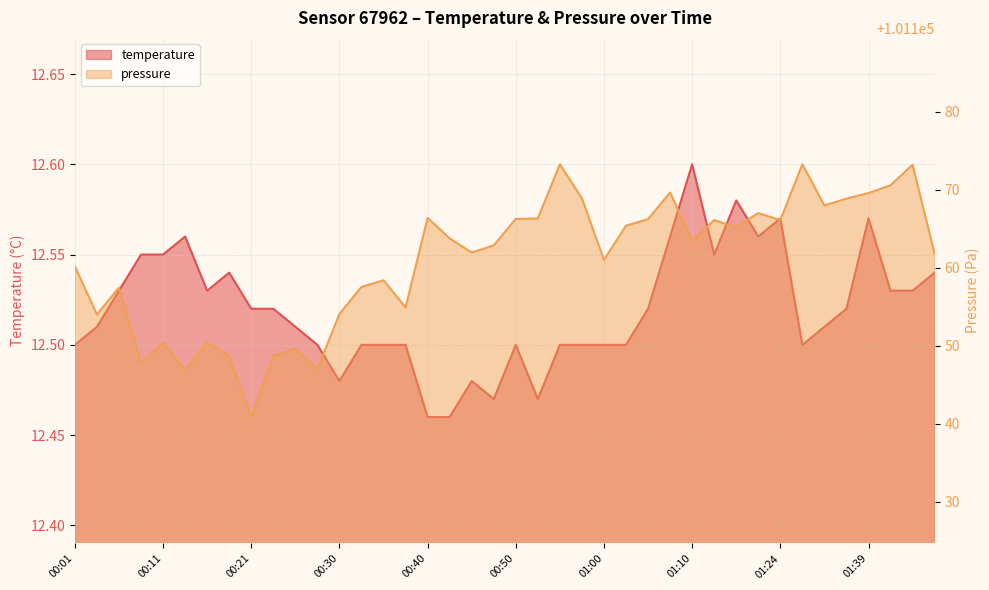

Reading left to right, transcribe all the data shown in this chart.

temperature: 00:01=12.5	00:04=12.5	00:06=12.5	00:08=12.6	00:11=12.6	00:13=12.6	00:16=12.5	00:18=12.5	00:21=12.5	00:23=12.5	00:25=12.5	00:28=12.5	00:30=12.5	00:33=12.5	00:35=12.5	00:38=12.5	00:40=12.5	00:42=12.5	00:45=12.5	00:47=12.5	00:50=12.5	00:52=12.5	00:55=12.5	00:57=12.5	01:00=12.5	01:02=12.5	01:04=12.5	01:08=12.6	01:10=12.6	01:16=12.6	01:19=12.6	01:21=12.6	01:24=12.6	01:31=12.5	01:34=12.5	01:36=12.5	01:39=12.6	01:42=12.5	01:44=12.5	01:47=12.5
pressure: 00:01=101160.2	00:04=101154.0	00:06=101157.5	00:08=101147.8	00:11=101150.4	00:13=101146.9	00:16=101150.4	00:18=101148.7	00:21=101140.9	00:23=101148.8	00:25=101149.6	00:28=101147.1	00:30=101154.1	00:33=101157.6	00:35=101158.4	00:38=101154.9	00:40=101166.4	00:42=101163.8	00:45=101162.0	00:47=101162.9	00:50=101166.3	00:52=101166.3	00:55=101173.3	00:57=101168.9	01:00=101161.0	01:02=101165.4	01:04=101166.2	01:08=101169.7	01:10=101163.4	01:16=101166.1	01:19=101165.2	01:21=101167.0	01:24=101166.1	01:31=101173.3	01:34=101168.0	01:36=101168.9	01:39=101169.6	01:42=101170.6	01:44=101173.2	01:47=101161.8